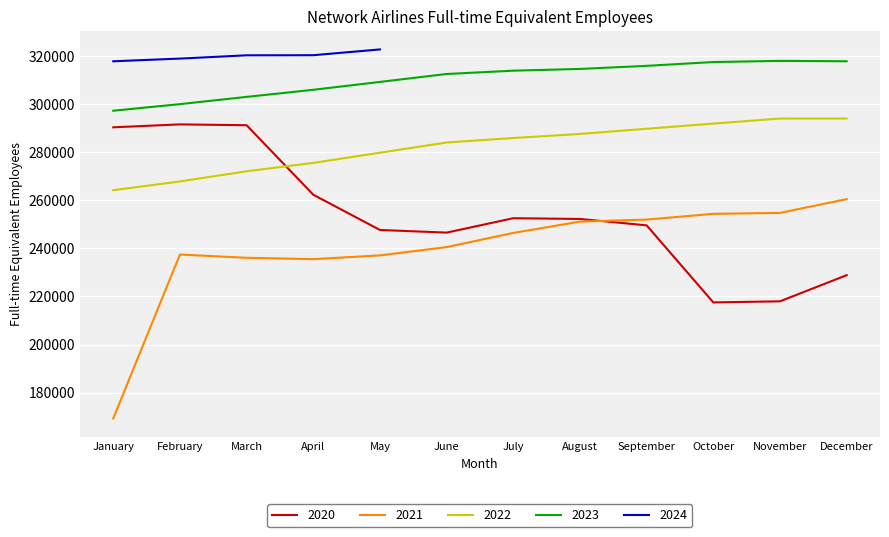

At which category does the chart reach its minimum across all series?

January